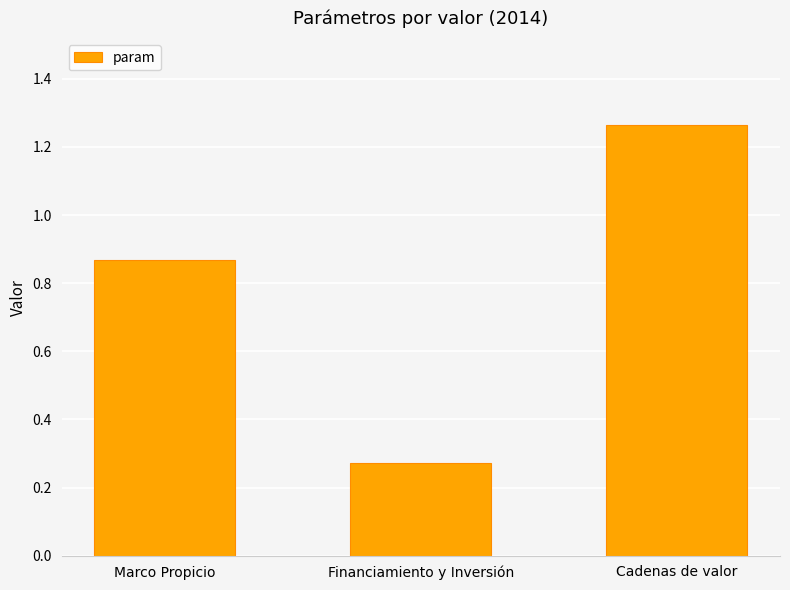

What is the label of the 1st bar from the right?

Cadenas de valor